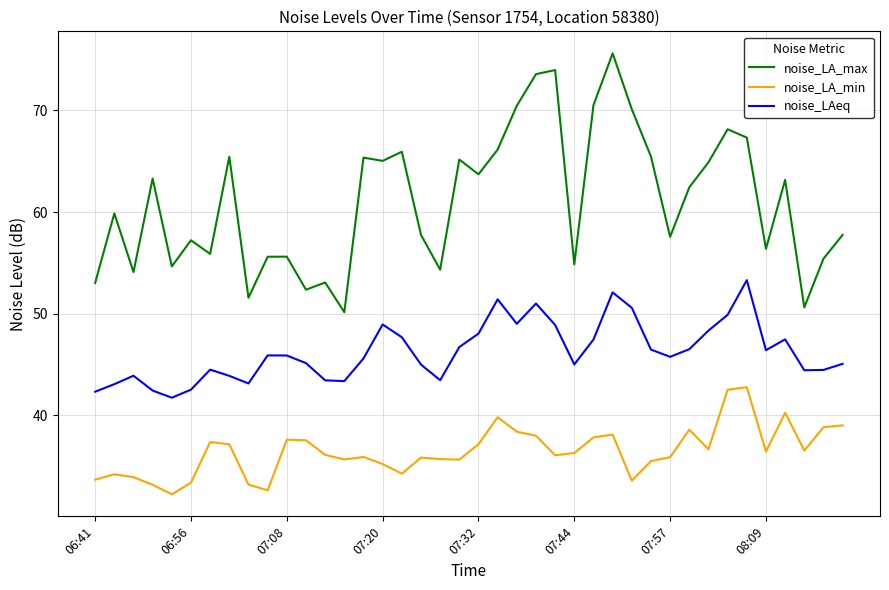

Which series has the widest spread of values?

noise_LA_max